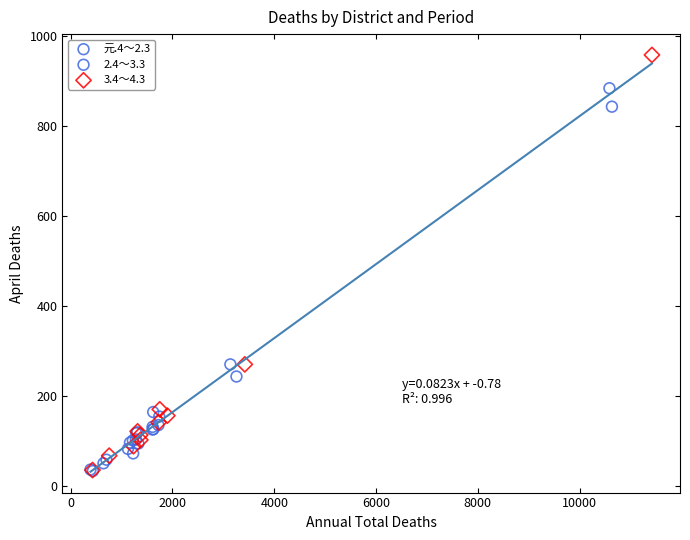

Which series has the largest Y range (max minus min)?

3.4～4.3